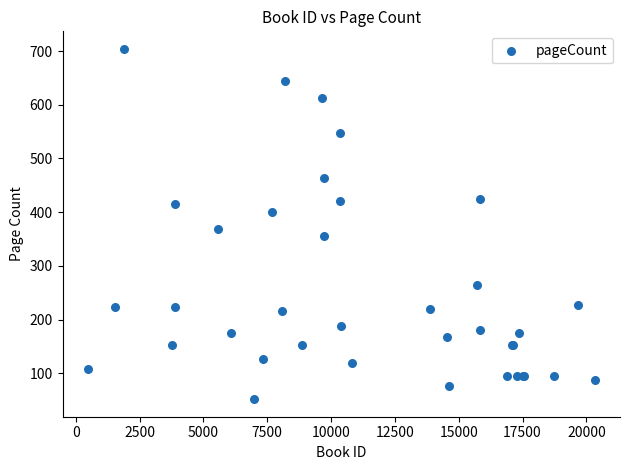

What Y value in the scatter plot is closest to 378?

368